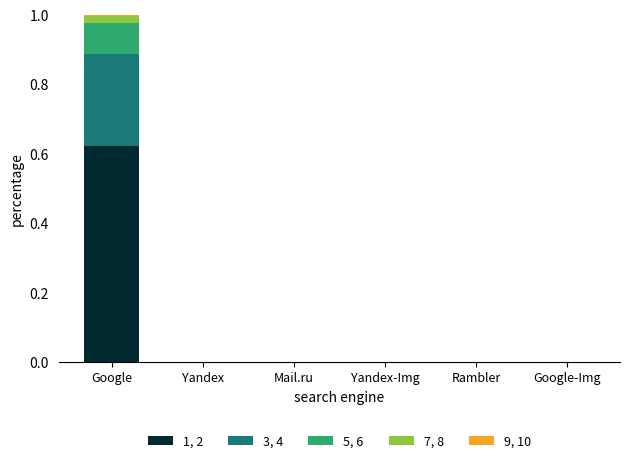

The value of 1, 2 at Rambler is 0.0. True or false?

True